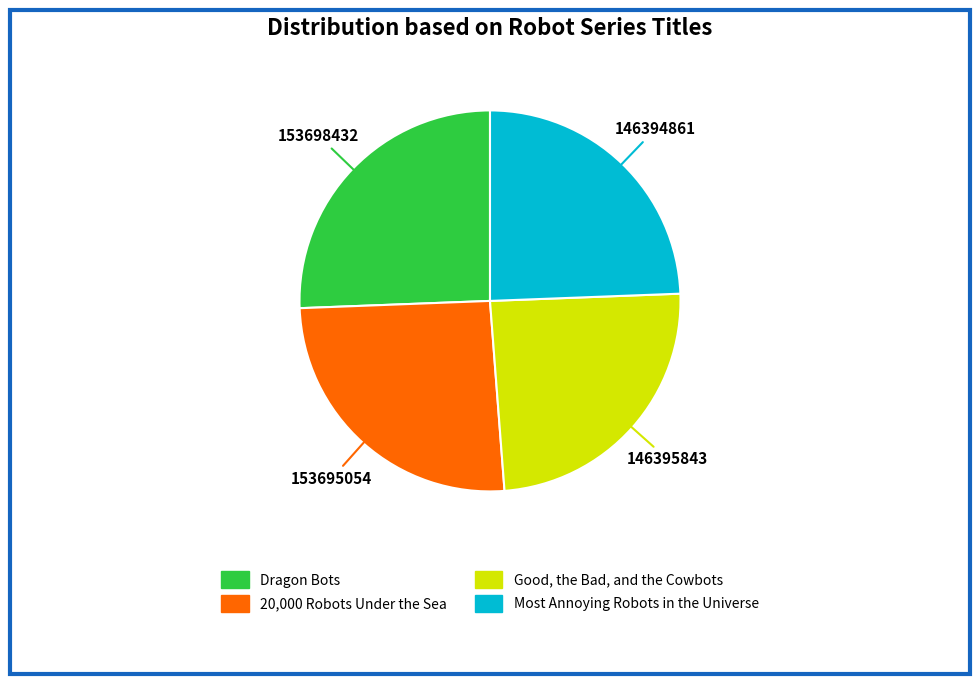

What is the ratio of the value at Most Annoying Robots in the Universe to the value at Good, the Bad, and the Cowbots?

1.0